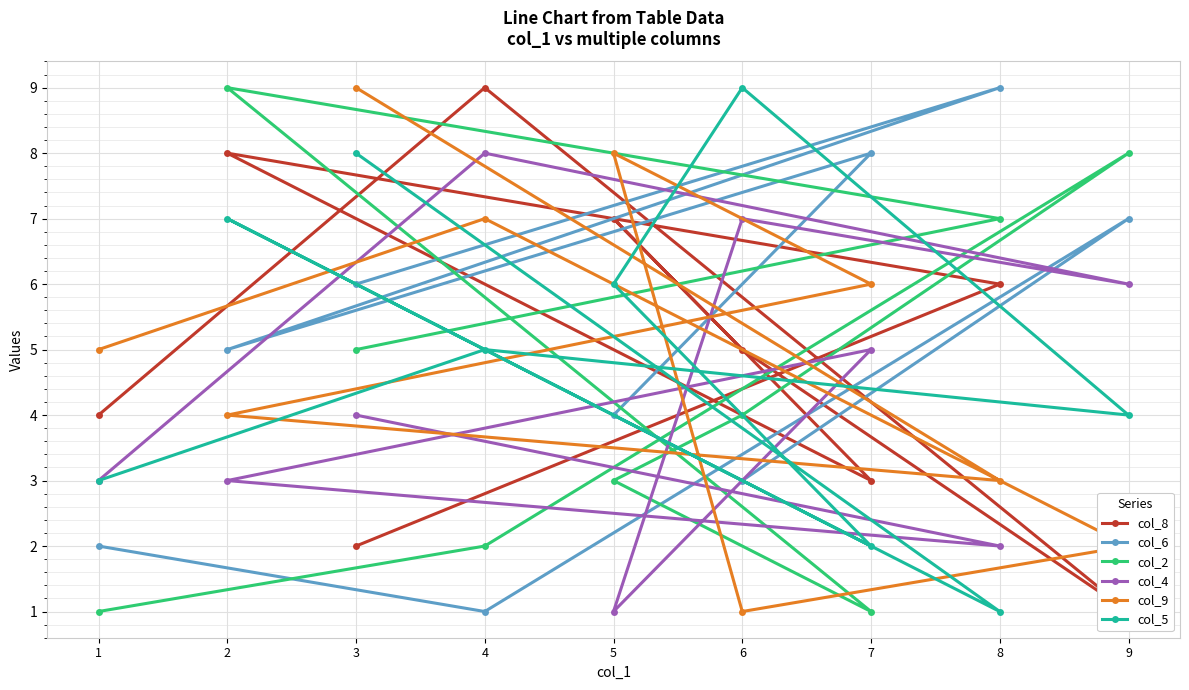

The col_5 series shows 1 at 8. True or false?

True